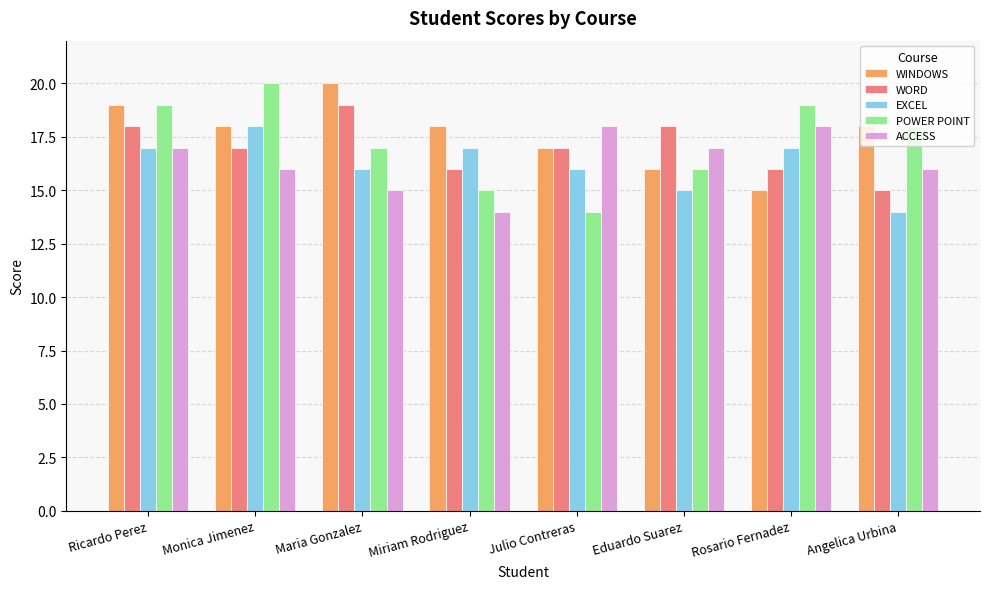

The value of WINDOWS at Eduardo Suarez is 8. True or false?

False